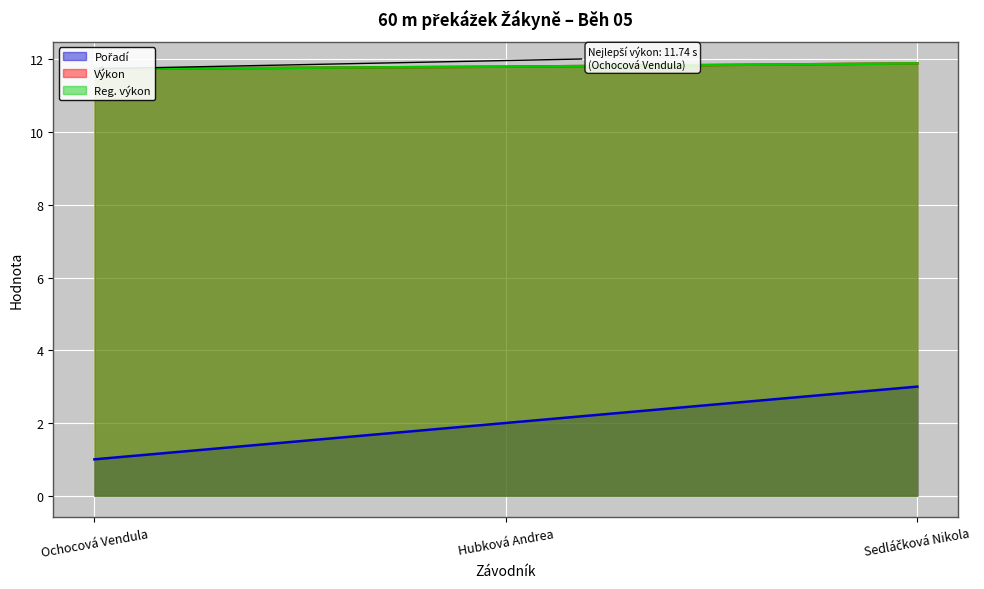

Which series changed the most between Hubková Andrea and Sedláčková Nikola?

Pořadí